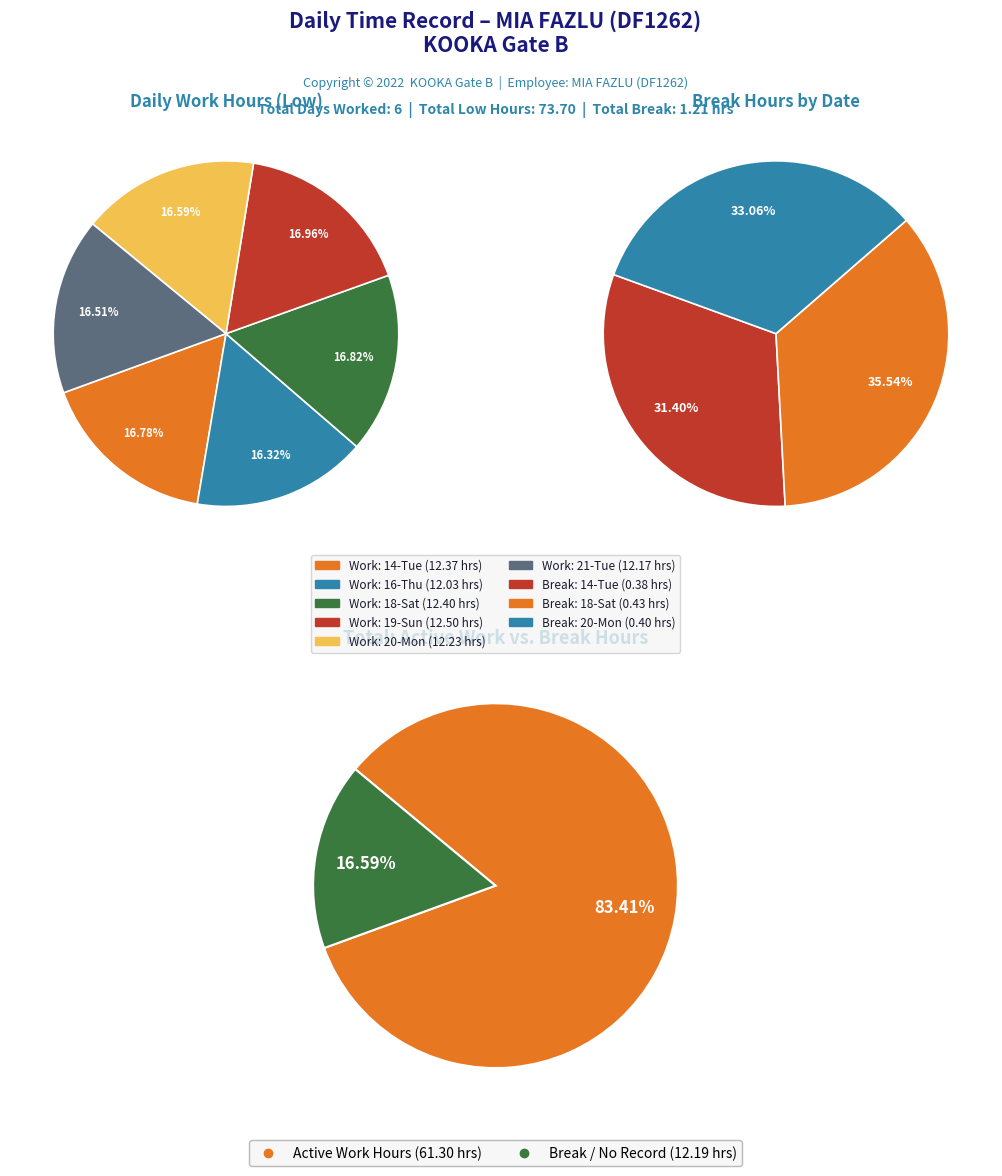

To the nearest percent, what portion does 20-Mon represent?

17%